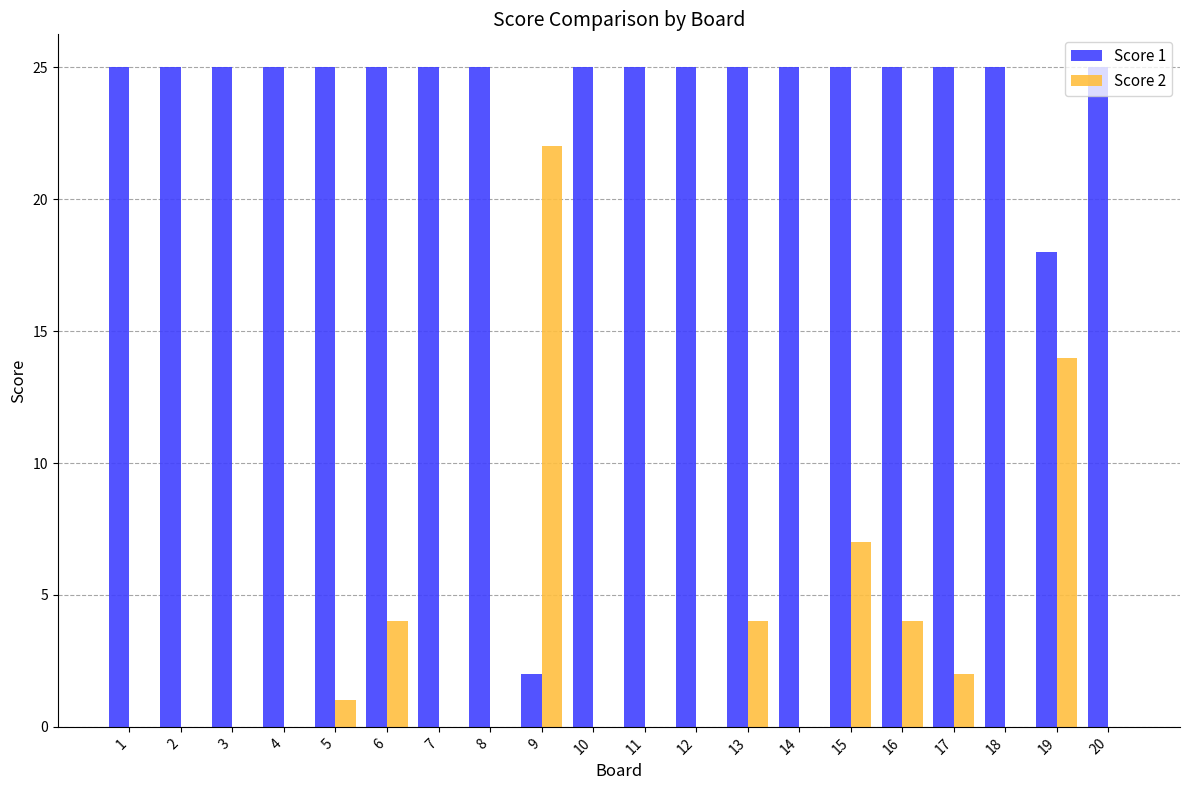

At which label is Score 2 closest to 11?

19